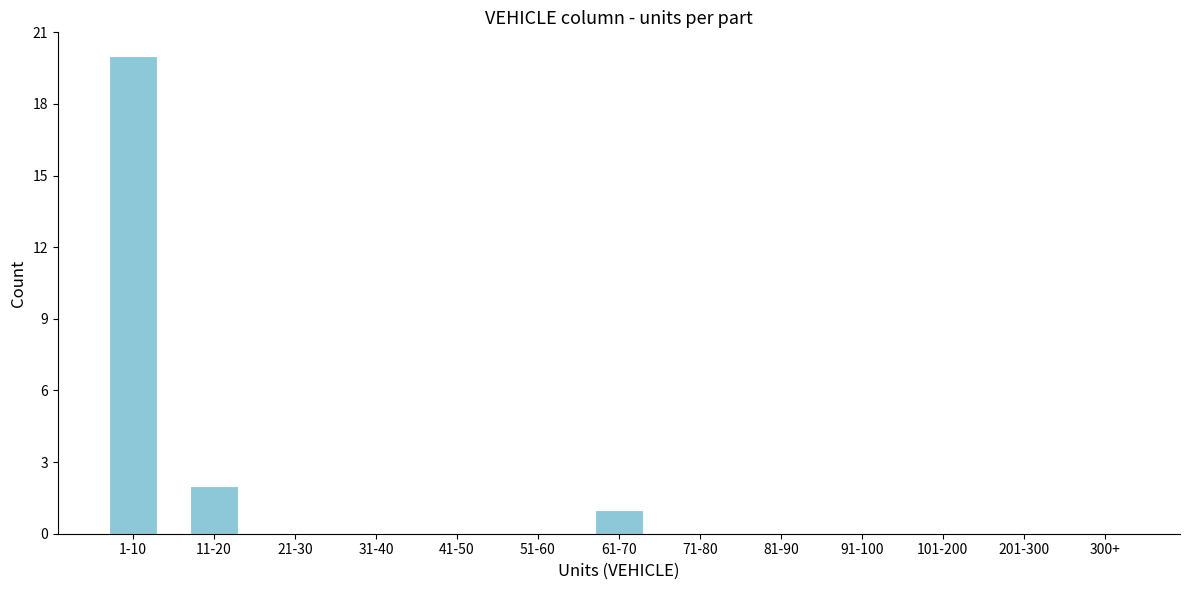

Reading left to right, transcribe all the data shown in this chart.

1-10=20	11-20=2	21-30=0	31-40=0	41-50=0	51-60=0	61-70=1	71-80=0	81-90=0	91-100=0	101-200=0	201-300=0	300+=0